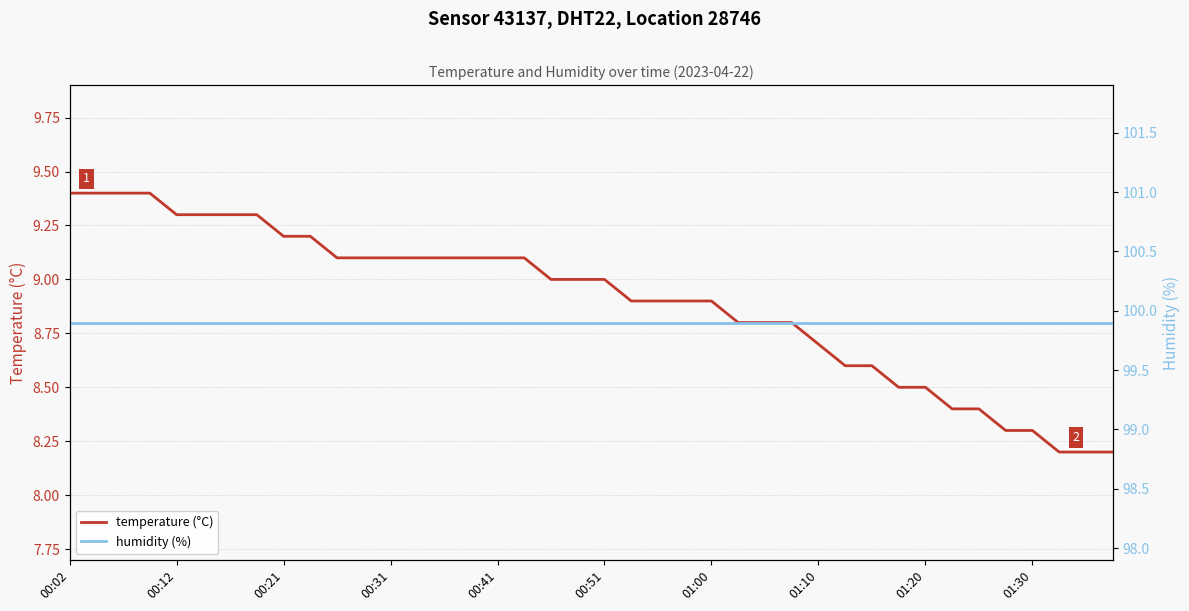

What is the total value across all series at 00:02?

109.3